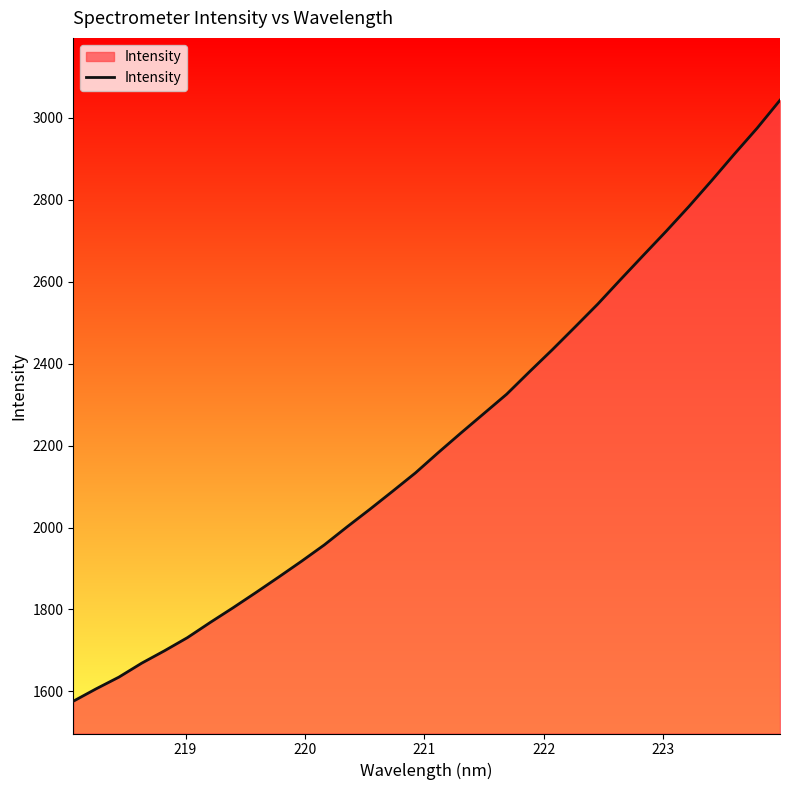

What is the maximum value shown in the chart?

3043.1